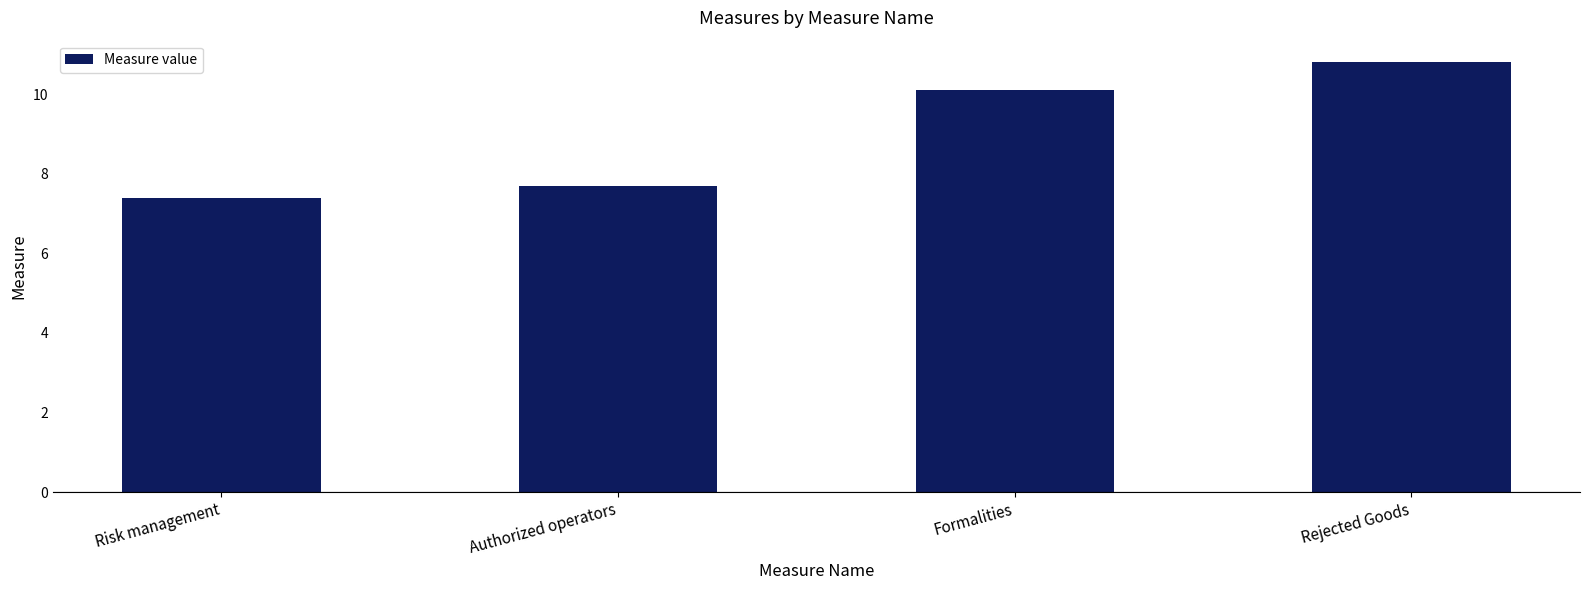

What is the label of the 1st bar from the right?

Rejected Goods